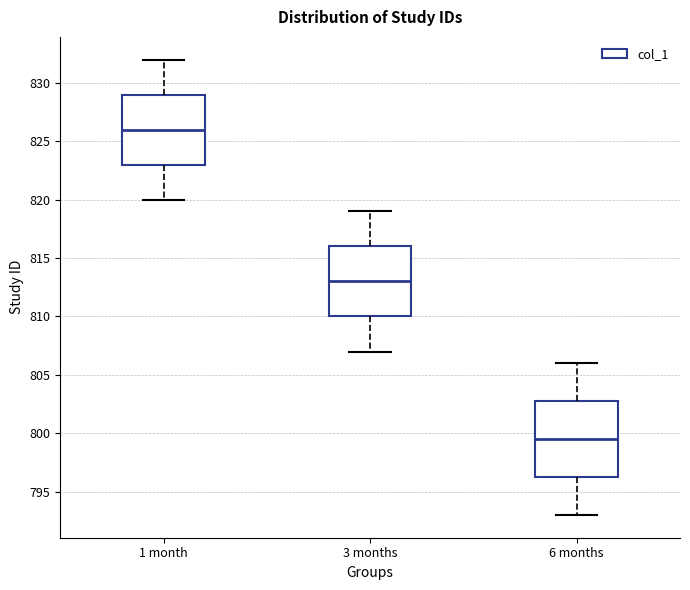

Which box's median line is the lowest?

6 months